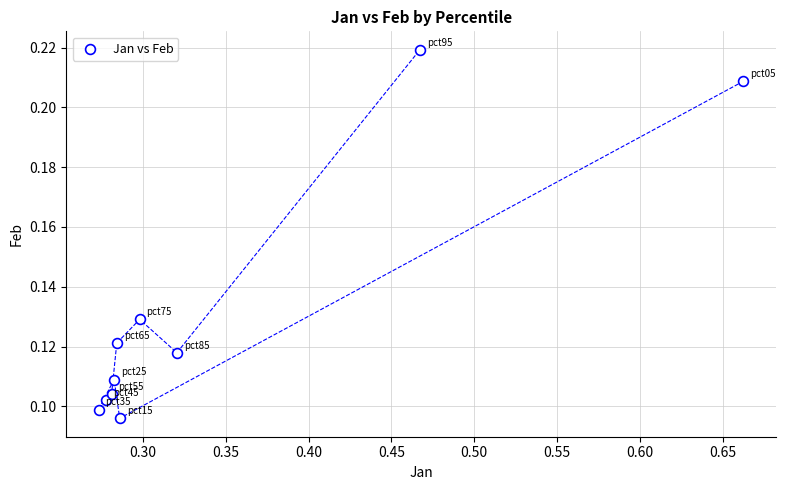

What is the range of X values (max minus min)?

0.4